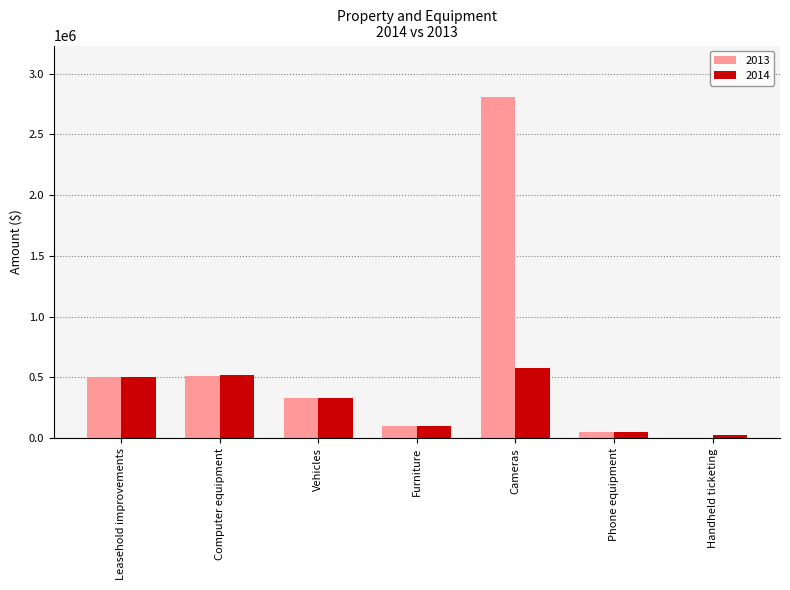

Which series has the largest total across all categories?

2013